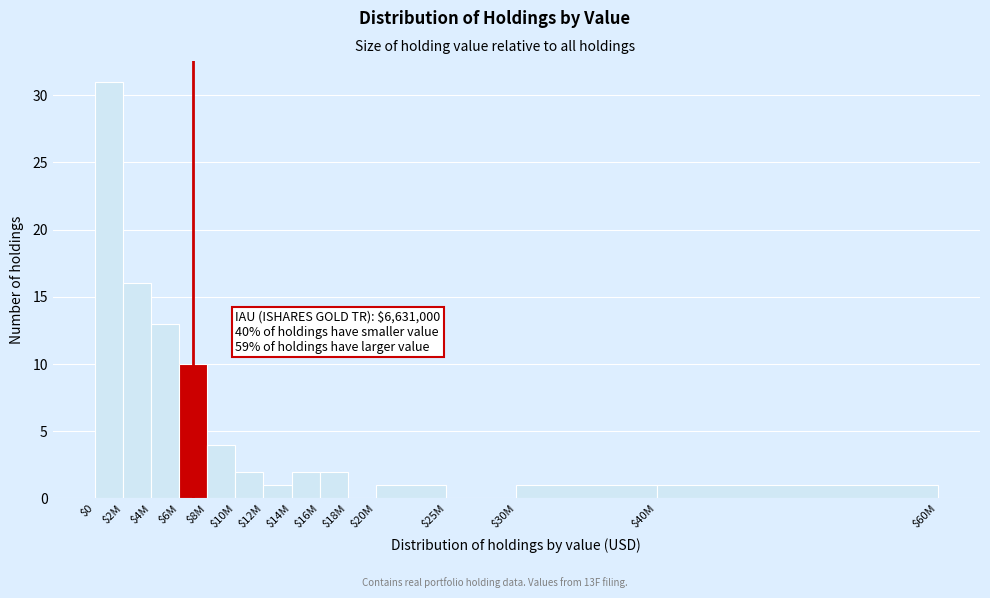

At which label is the value closest to 15?

$2M